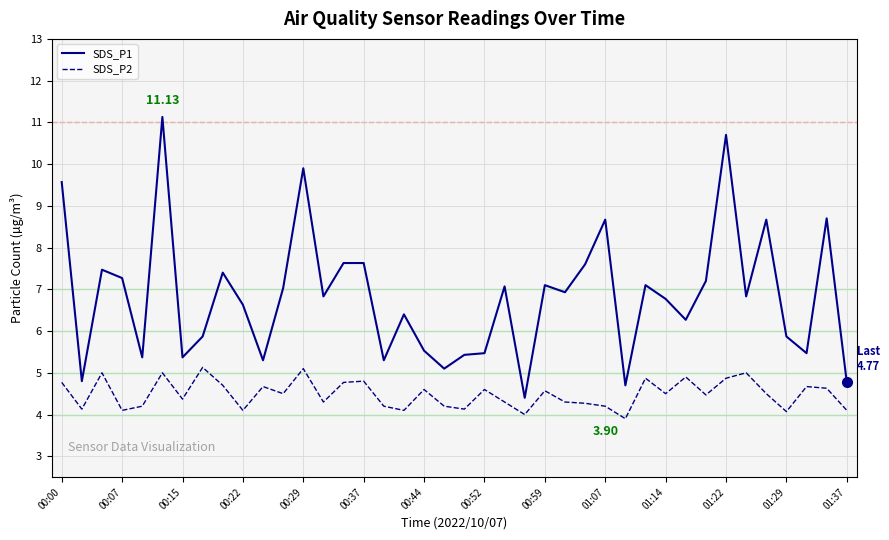

True or false: SDS_P1 and SDS_P2 cross at least once.

False